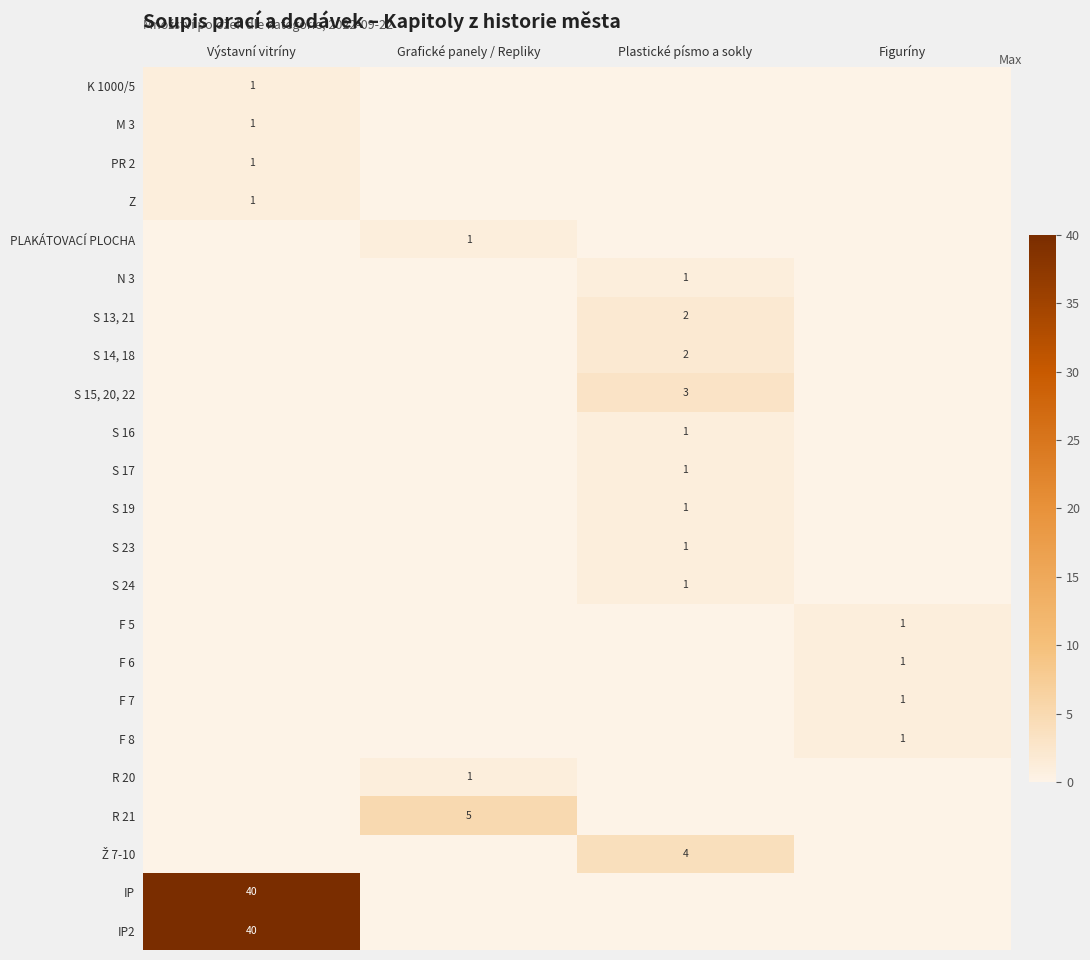

True or false: R 21 has a value of 8 at Grafické panely / Repliky.

False